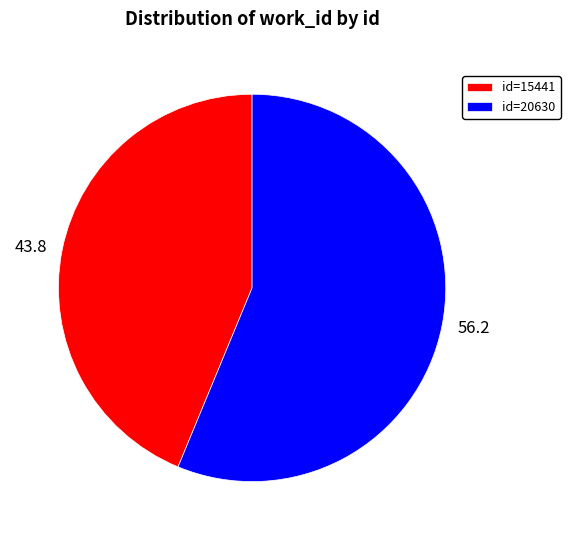

Is there a majority slice in this chart?

Yes